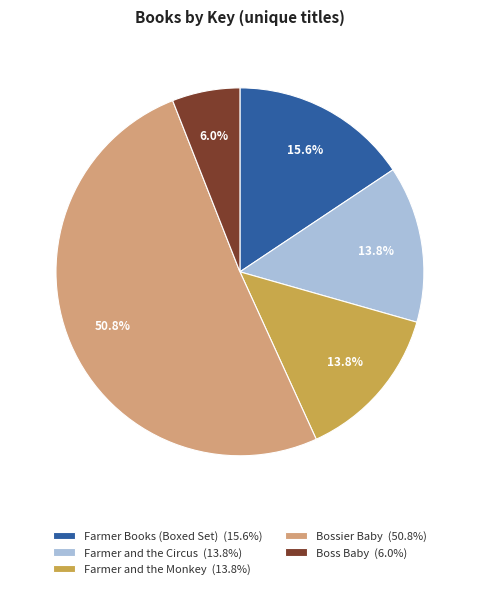

What portion of the pie excludes Farmer and the Monkey (13.8%)?

86.2%